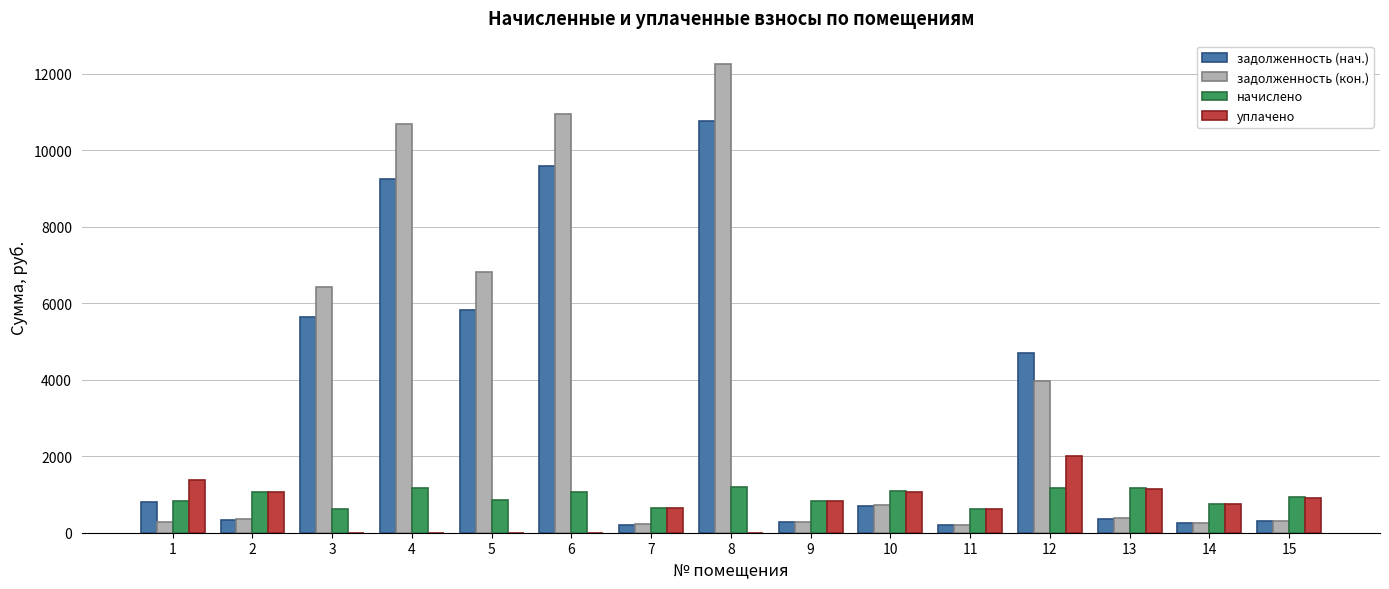

Is the value of начислено at 11 greater than the value of задолженность (нач.) at 14?

Yes